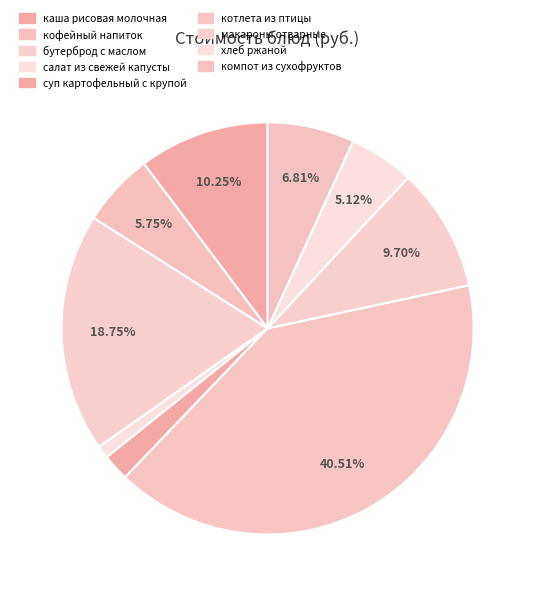

Does салат из свежей капусты represent more than half of the total?

No